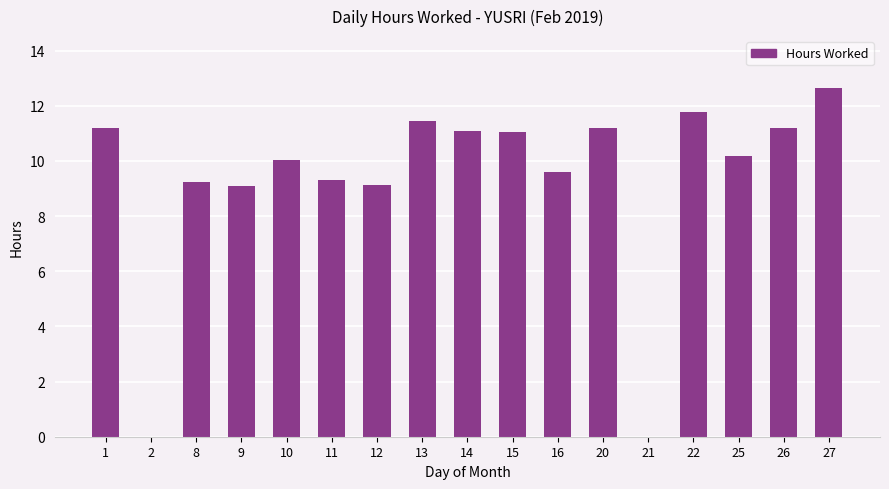

True or false: the data shows 9.6 at 16.

True